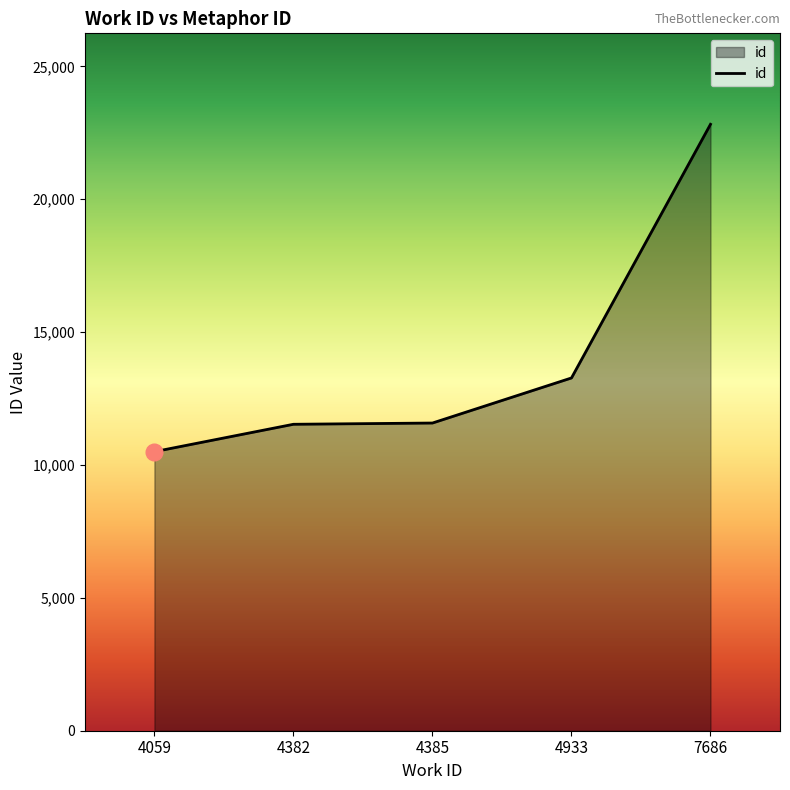

What is the smallest value displayed?

10501